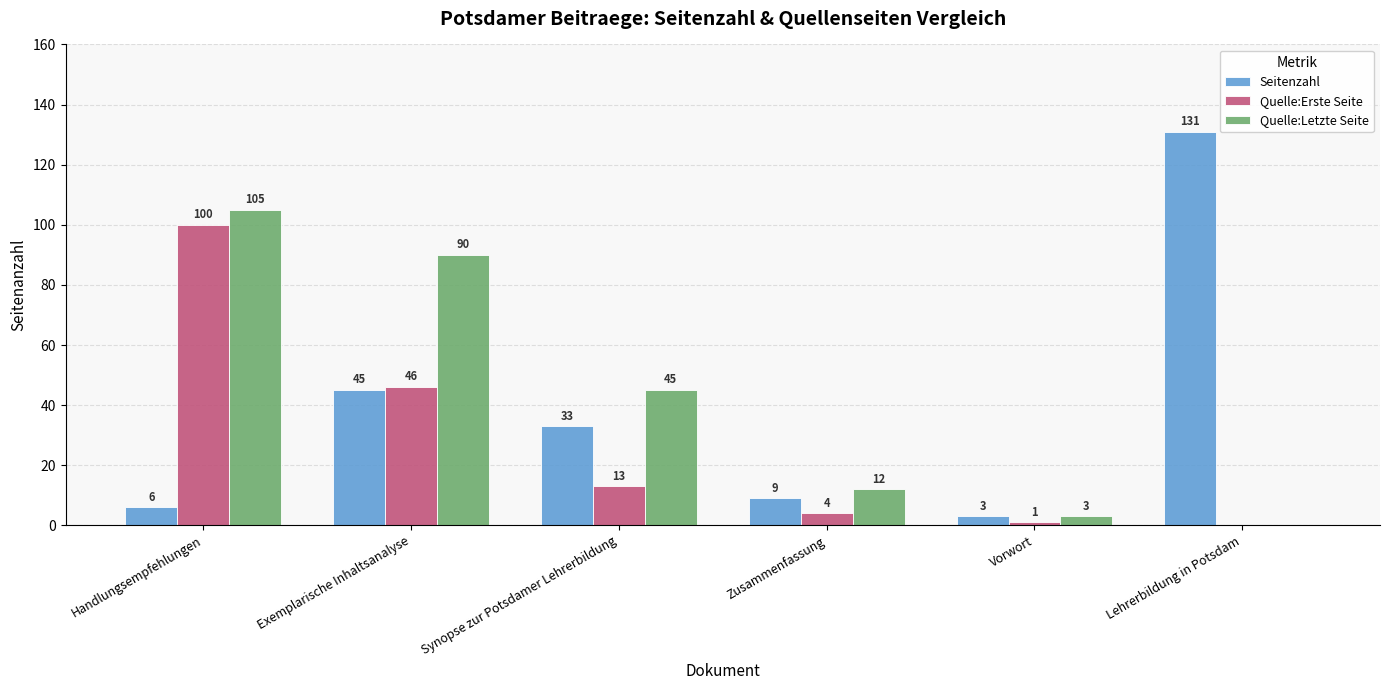

True or false: Seitenzahl has a value of 36 at Lehrerbildung in Potsdam.

False